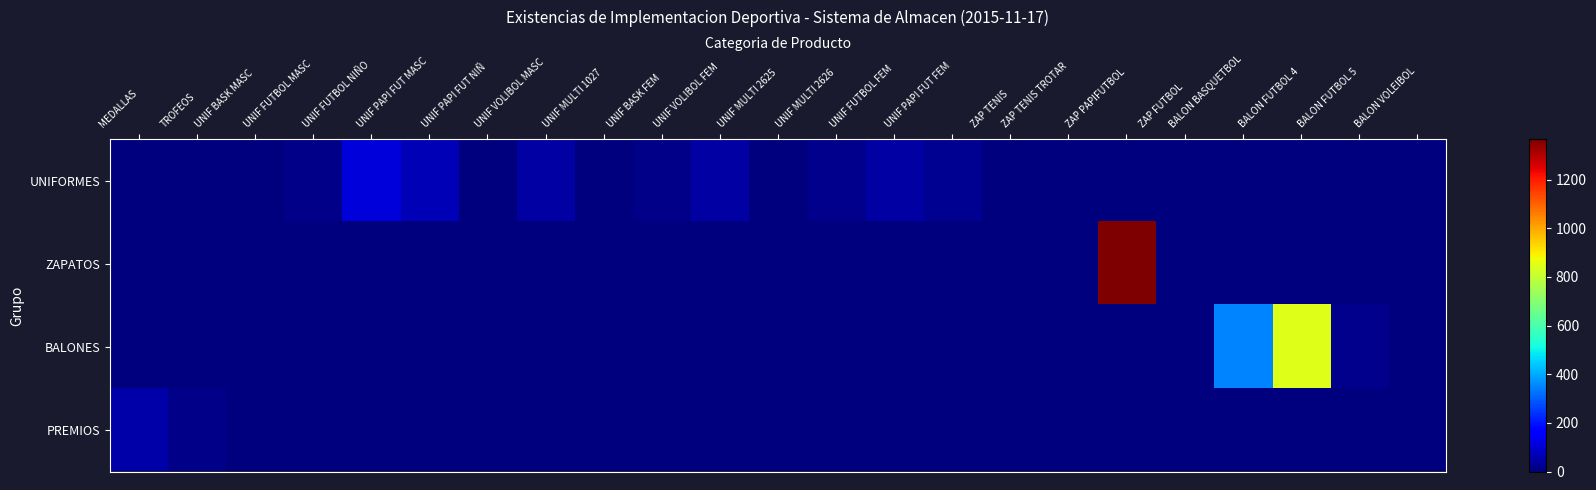

Which series has the largest total across all categories?

ZAPATOS